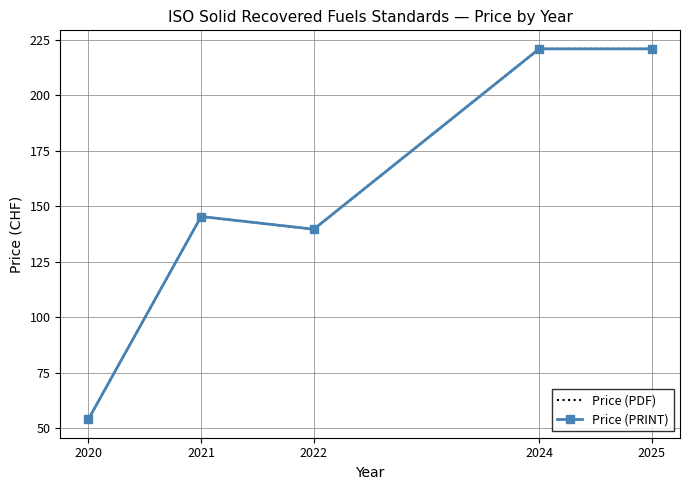

Does the chart have visible grid lines?

Yes